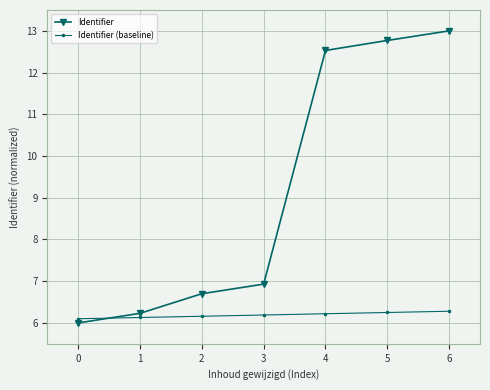

Between which two adjacent categories do Identifier (baseline) and Identifier first intersect?

0 and 1